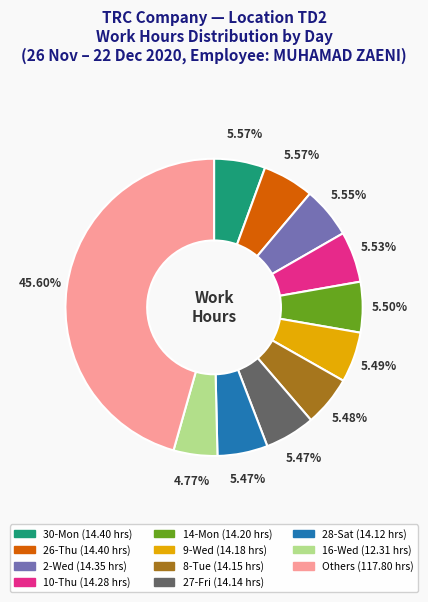

Count the number of slices in the pie.

11